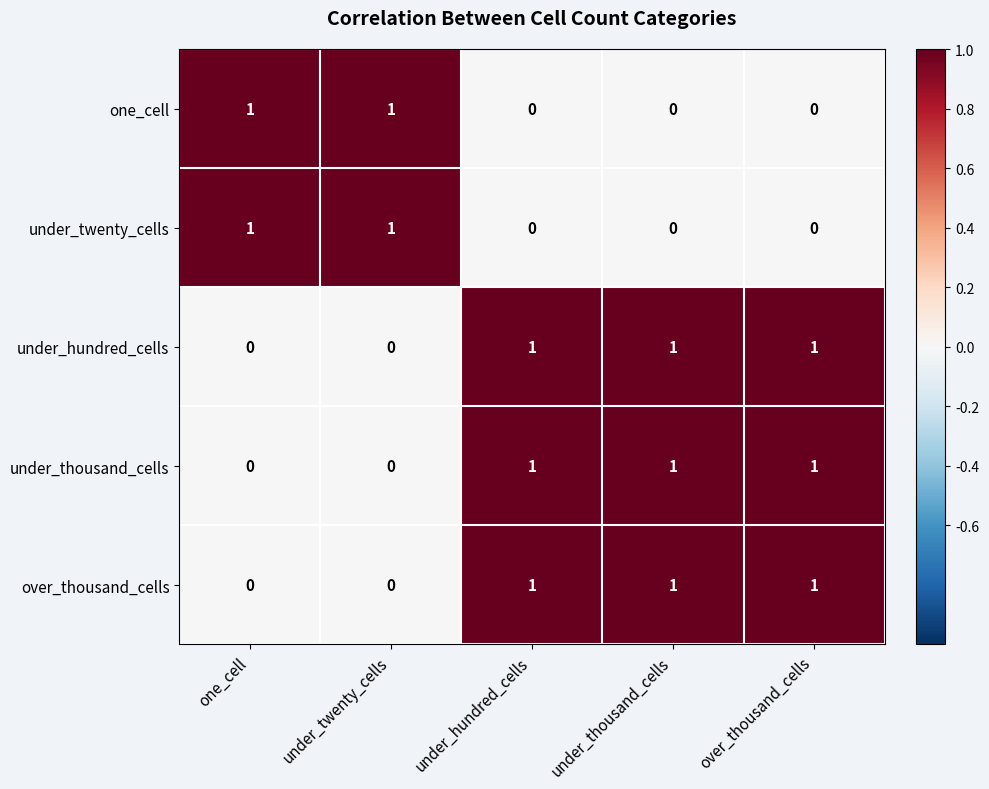

How many data points does each series have?

5